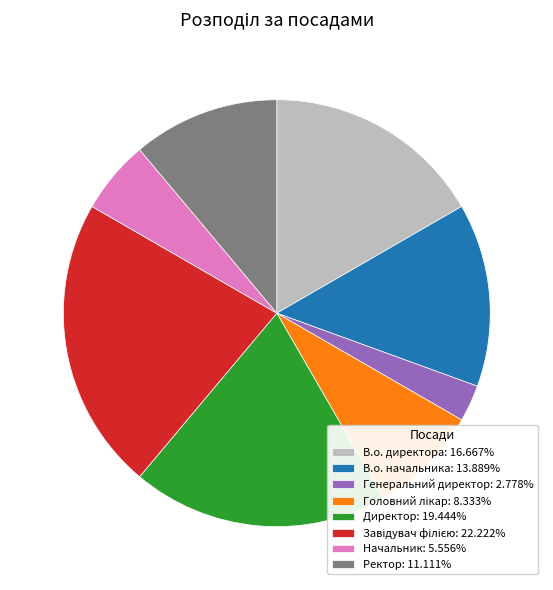

True or false: В.о. директора accounts for 17% of the total.

True